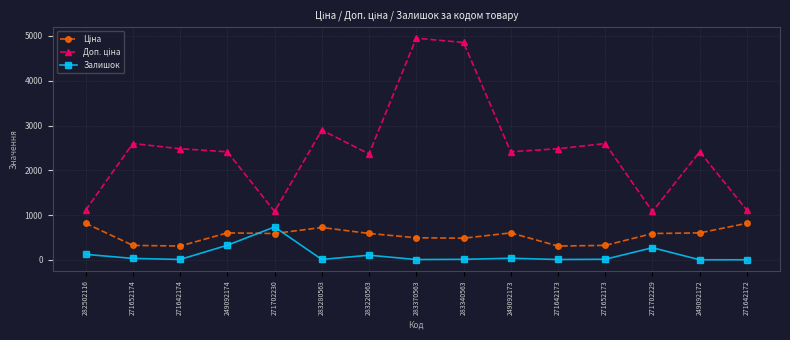

True or false: Залишок has more than 1 points higher than both neighbors.

True